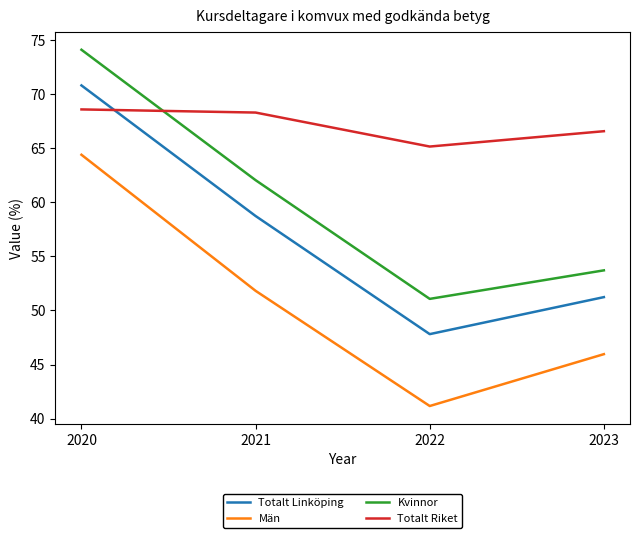

What is the highest value of the Män series?

64.4